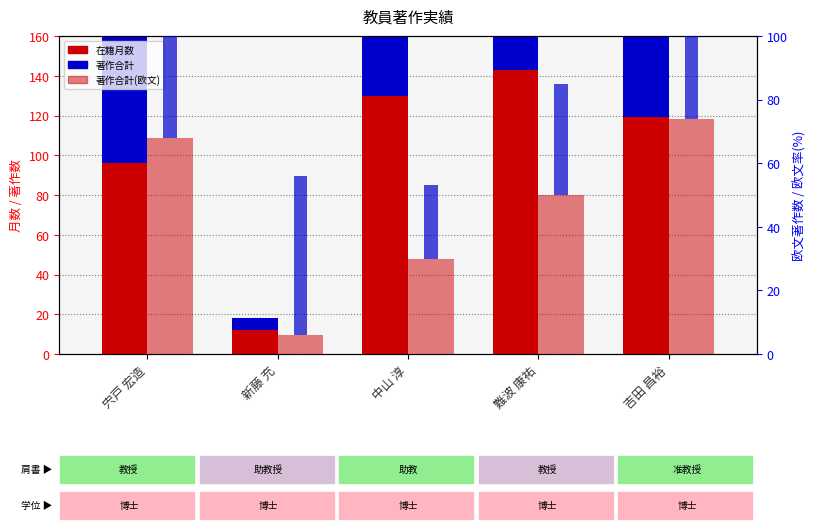

What is the value of the 著作合計 bar at the 2nd from the left?

6.0